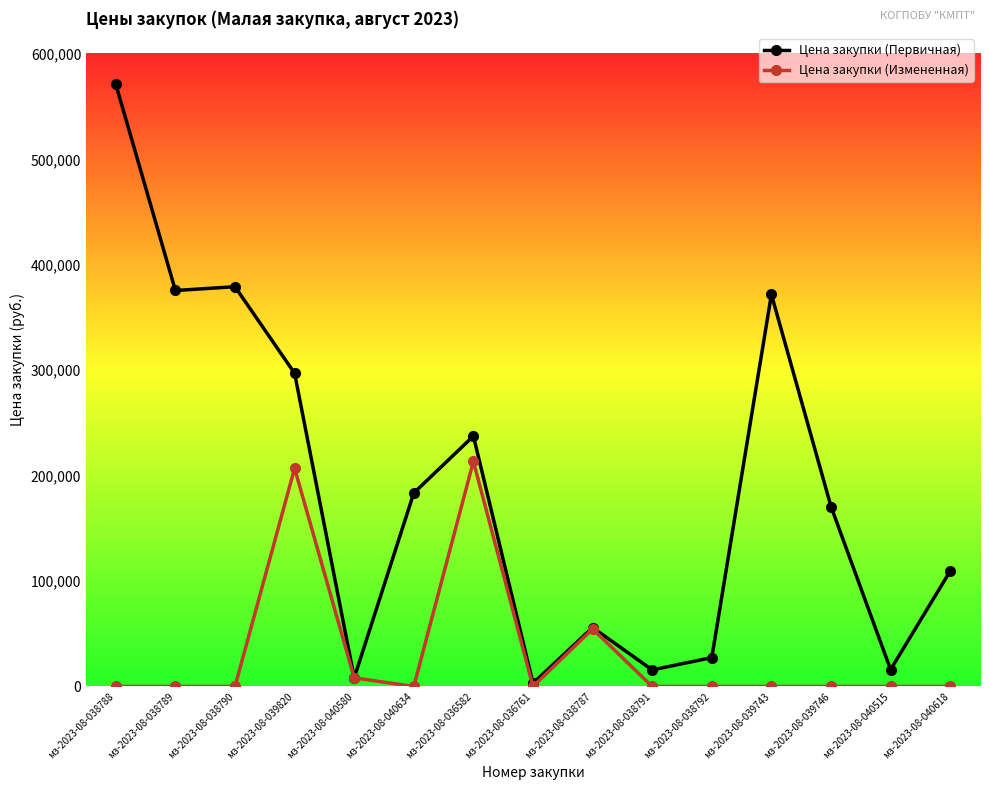

Count the number of categories in the chart.

15